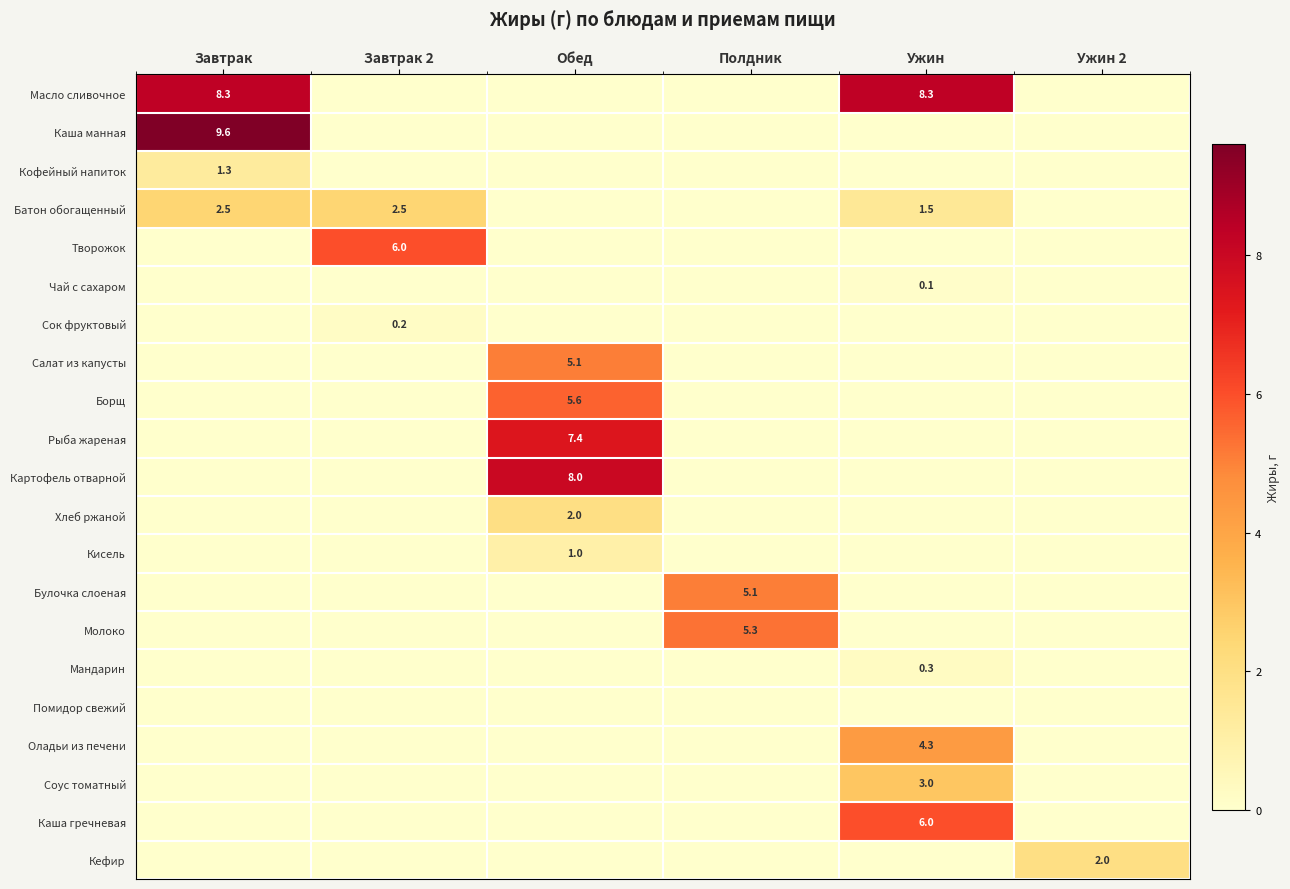

How many series are shown in this chart?

21